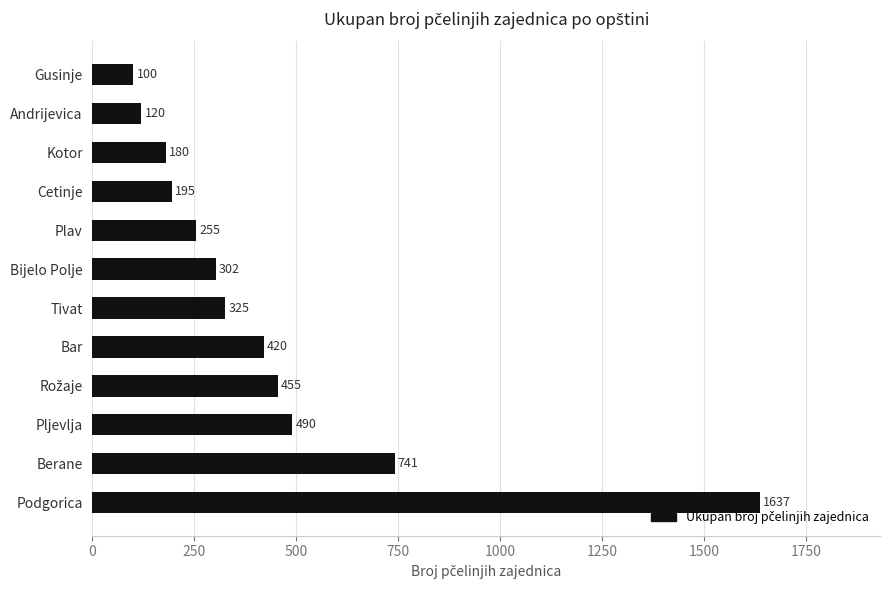

Read the value at Bar.

420